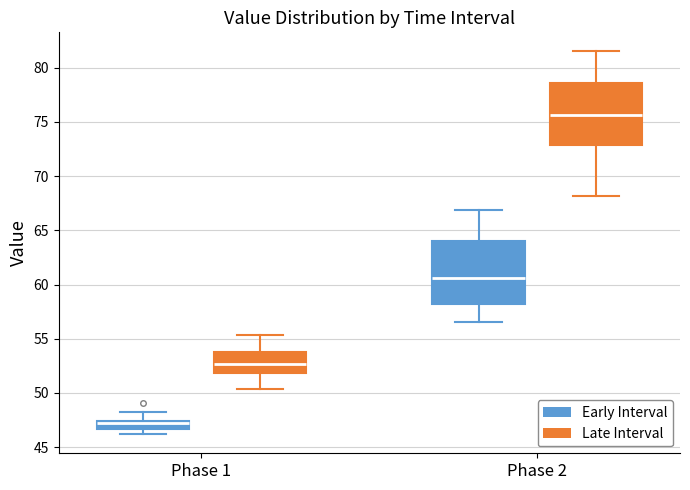

Where does the lower whisker of the box for Phase 2 (Late Interval) end on the y-axis? The values are not printed on the chart, so give them approximately, as read against the axis.

68.0